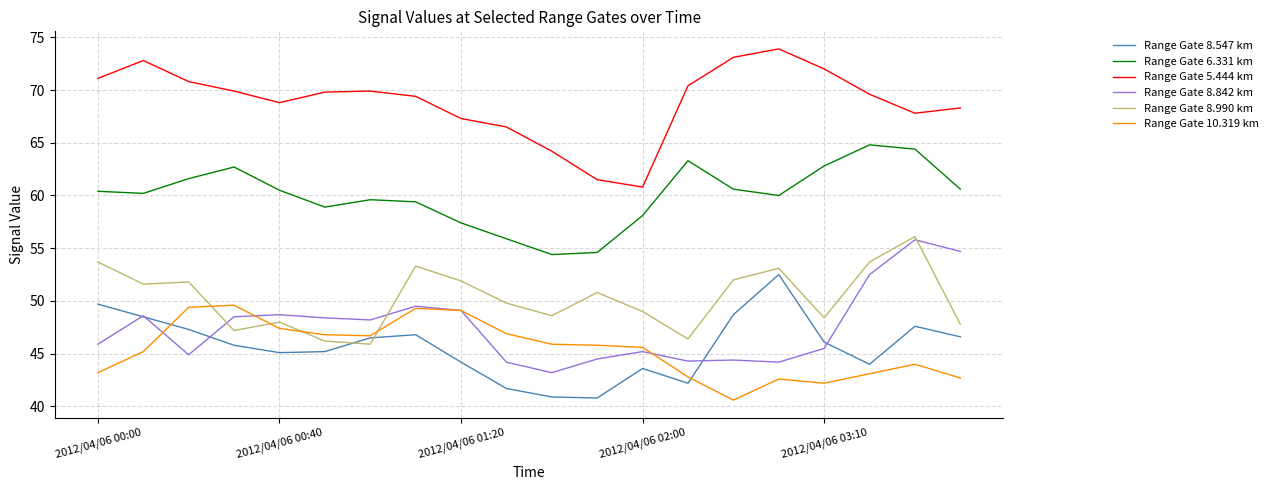

Which series has the largest total across all categories?

Range Gate 5.444 km